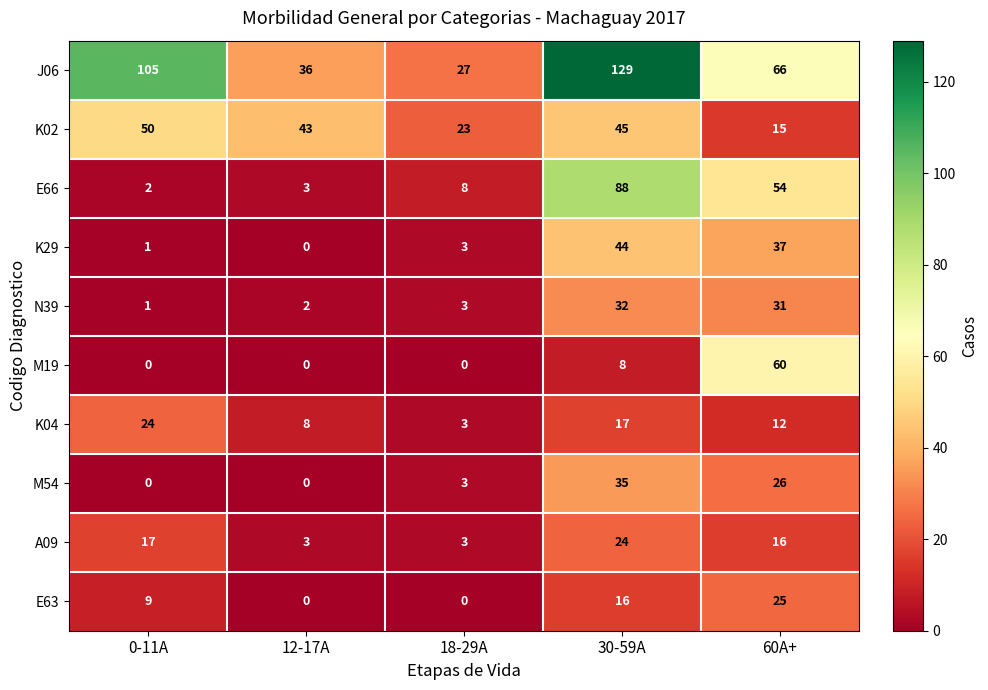

Rank the categories by J06 value from lowest to highest.

18-29A, 12-17A, 60A+, 0-11A, 30-59A